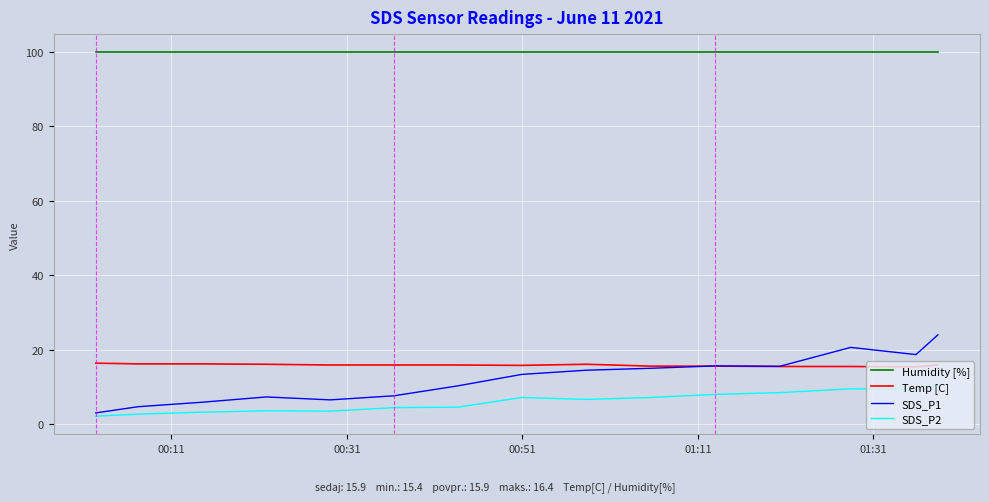

True or false: Humidity [%] and Temp [C] intersect in this chart.

False